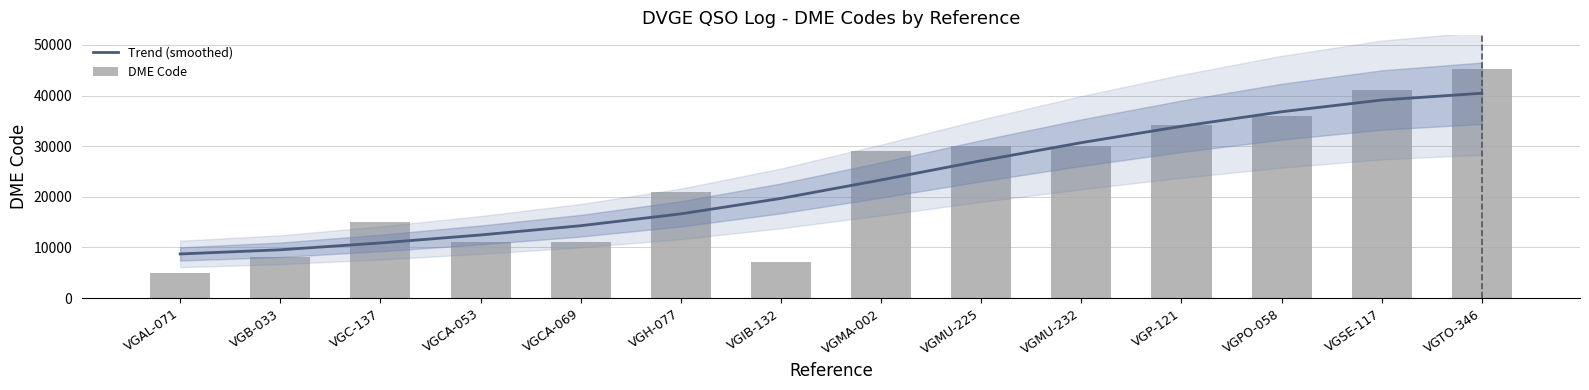

What is the difference between the maximum and minimum values in the Trend (smoothed) series?

31754